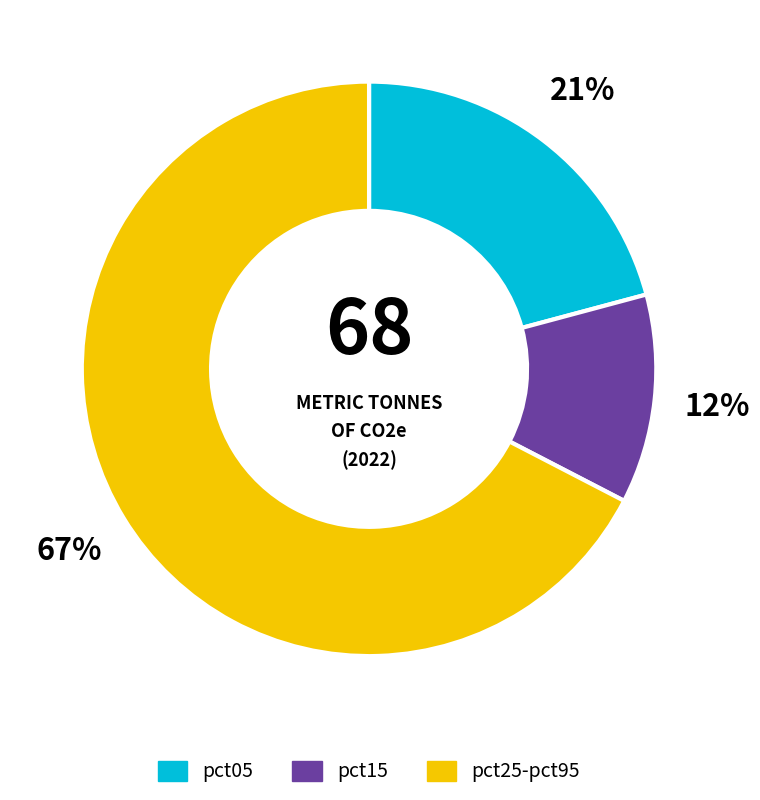

Combined, do pct25-pct95 and pct05 account for over 50%?

Yes